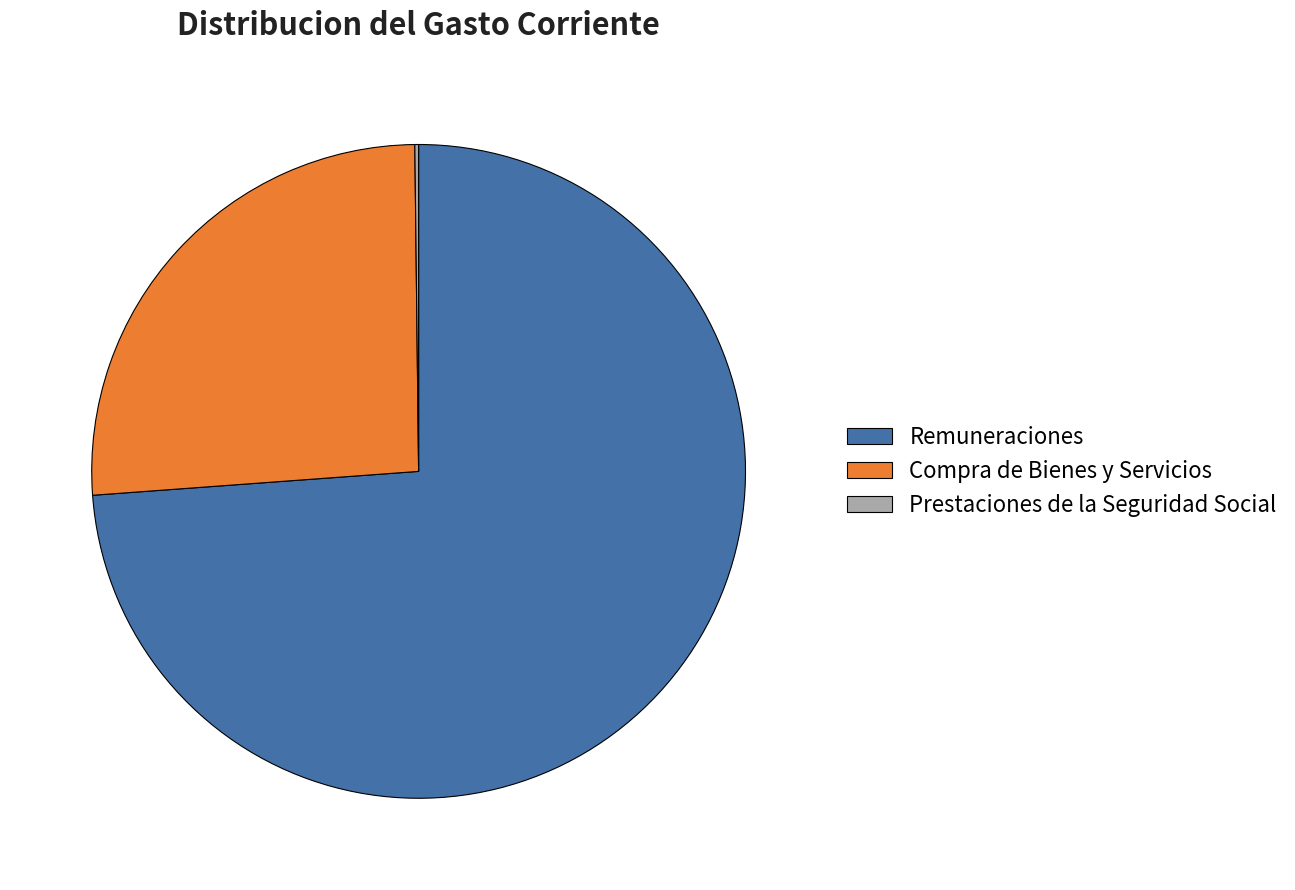

What is the largest slice in the pie chart?

Remuneraciones